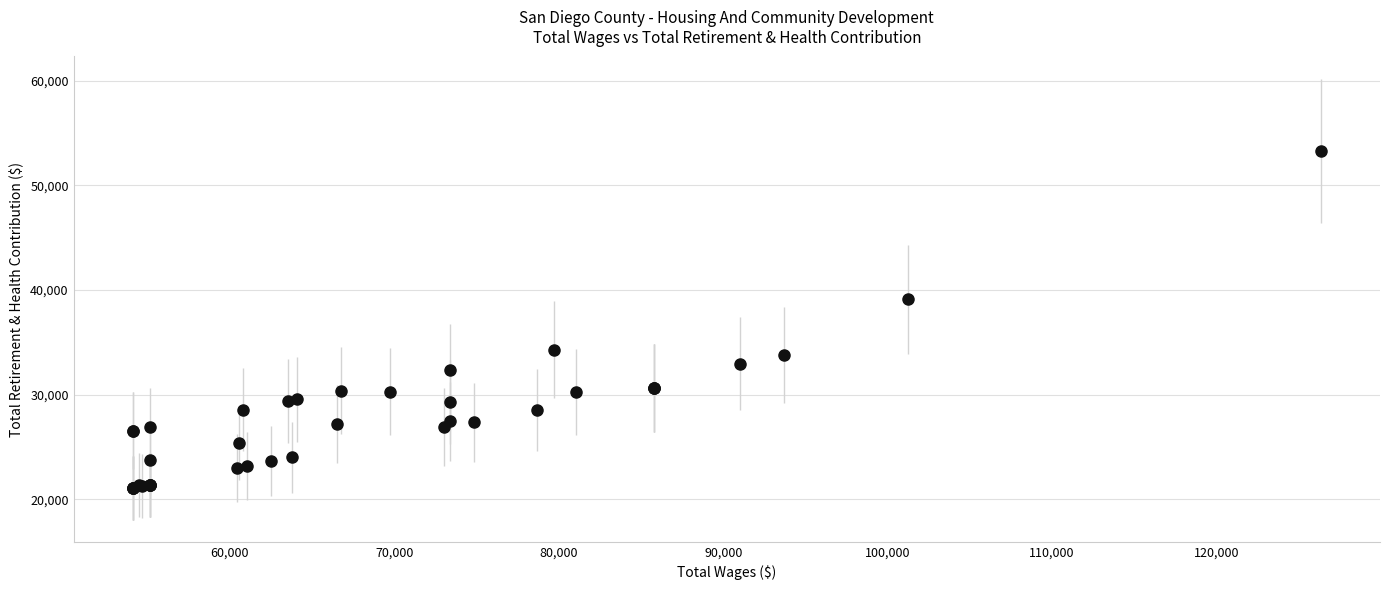

What Y value in the scatter plot is closest to 37202?

39135